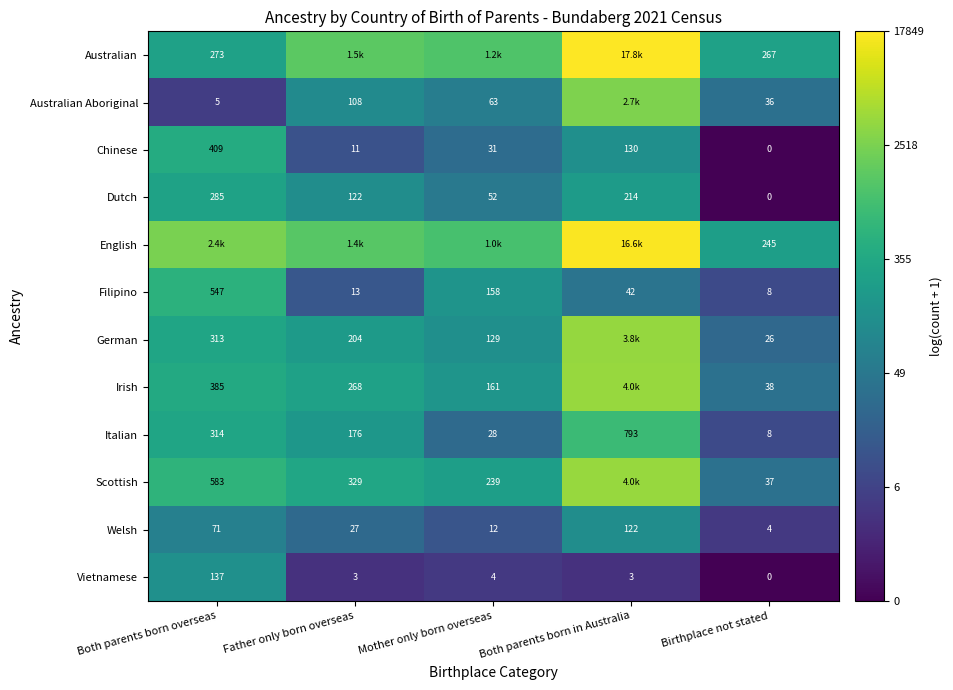

Is the value of Dutch at Birthplace not stated greater than the value of Irish at Both parents born overseas?

No